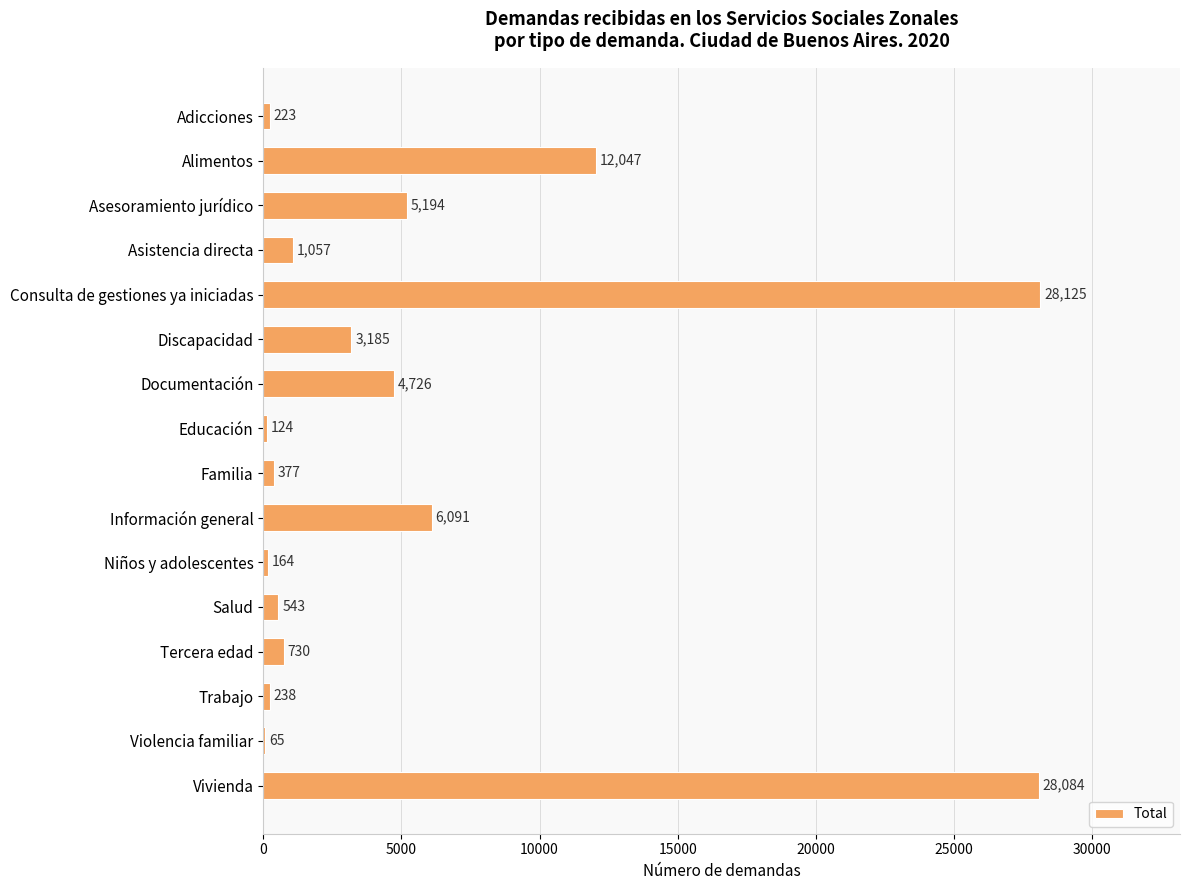

The value at Discapacidad is 3185. True or false?

True